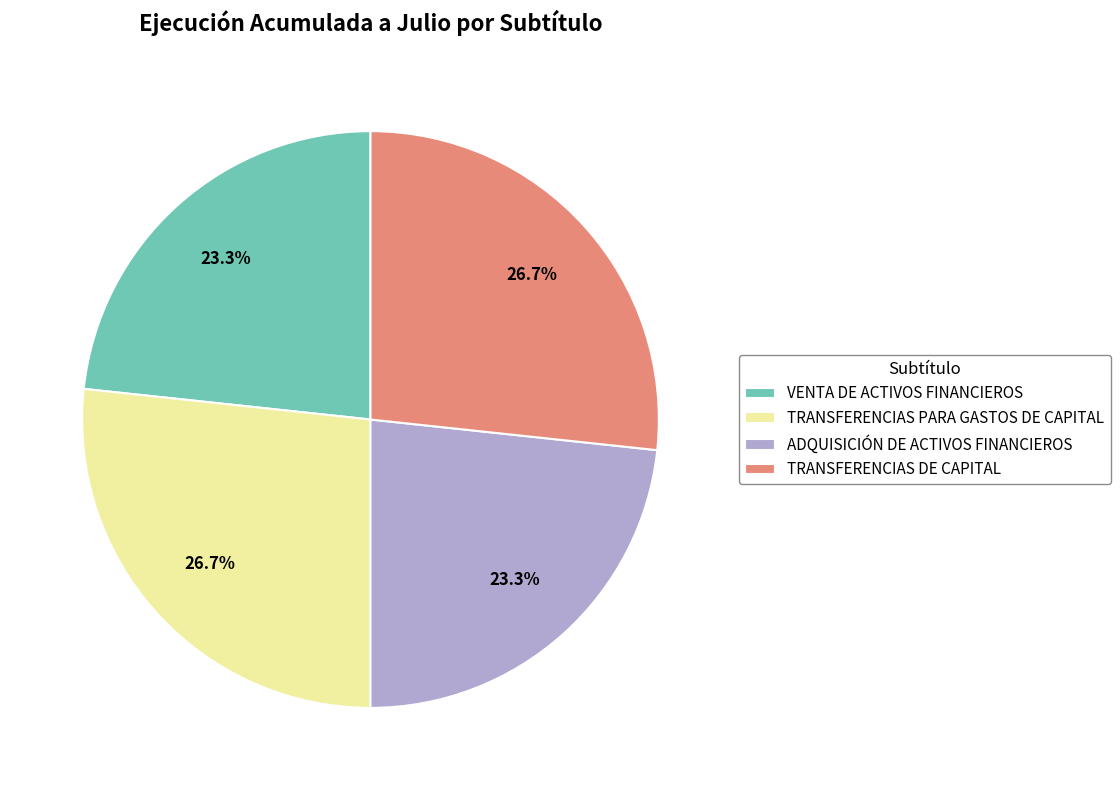

True or false: TRANSFERENCIAS PARA GASTOS DE CAPITAL accounts for 12% of the total.

False